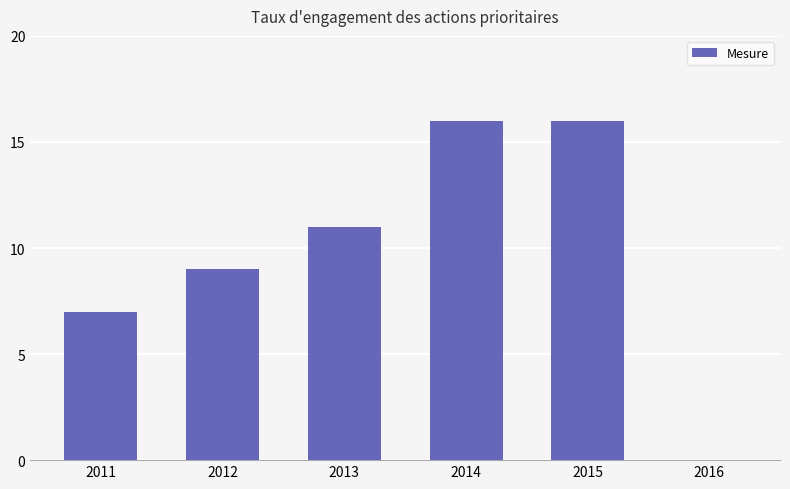

Reading left to right, extract all data points from this chart.

2011=7	2012=9	2013=11	2014=16	2015=16	2016=0